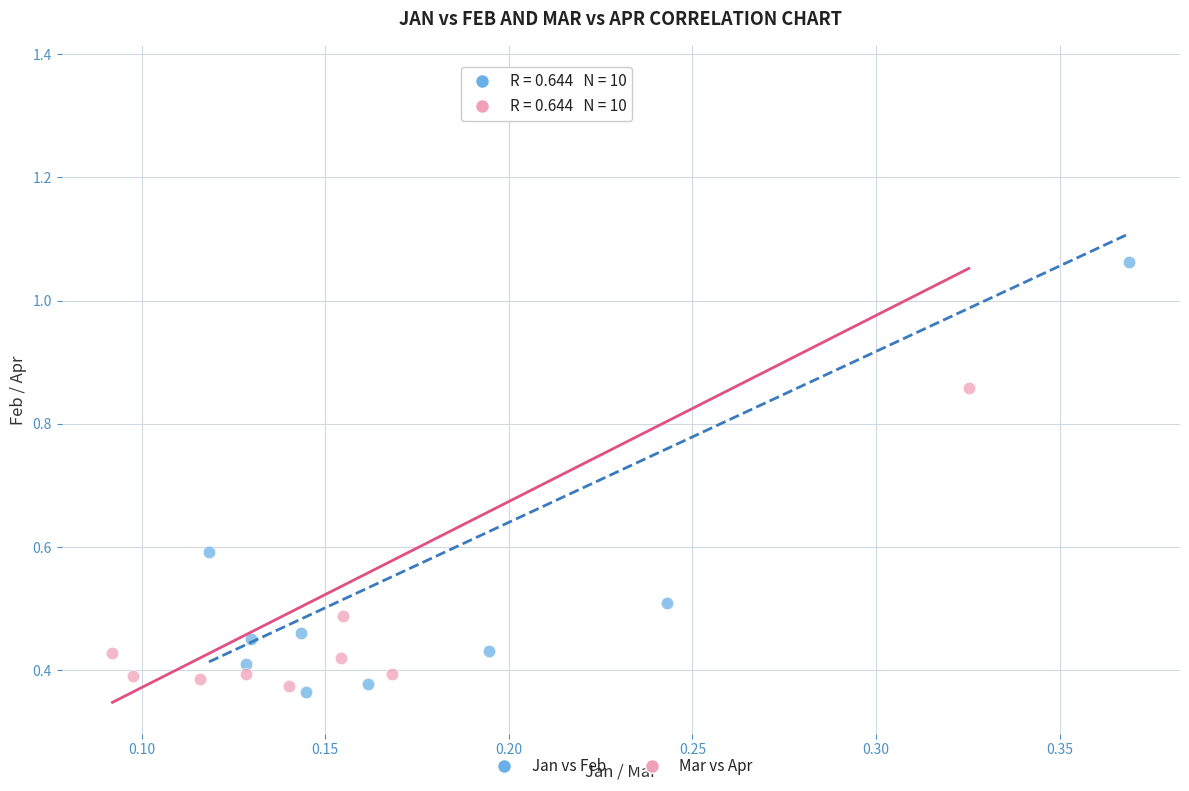

What are all the series names shown in the legend?

Jan vs Feb, Mar vs Apr